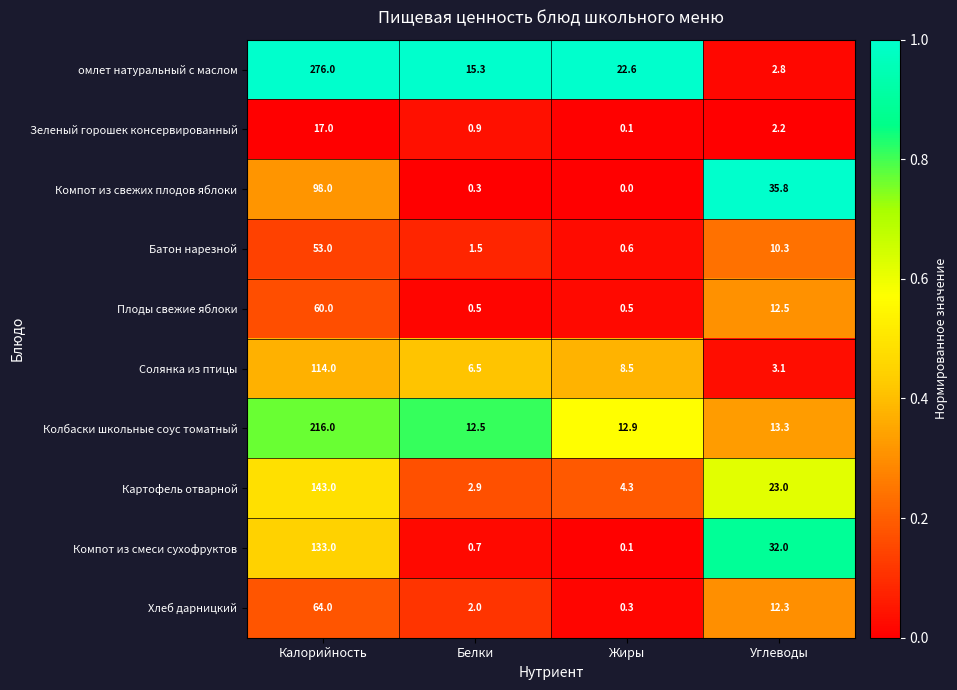

The value of Колбаски школьные соус томатный at Калорийность is 216.0. True or false?

True